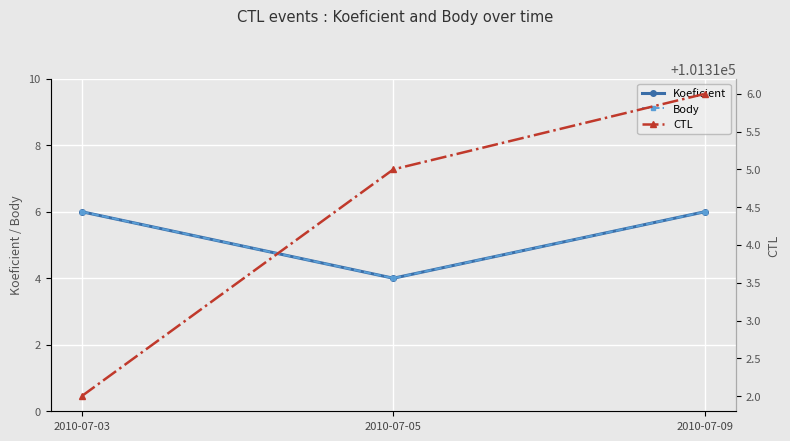

The Koeficient series shows 6 at 2010-07-03. True or false?

True